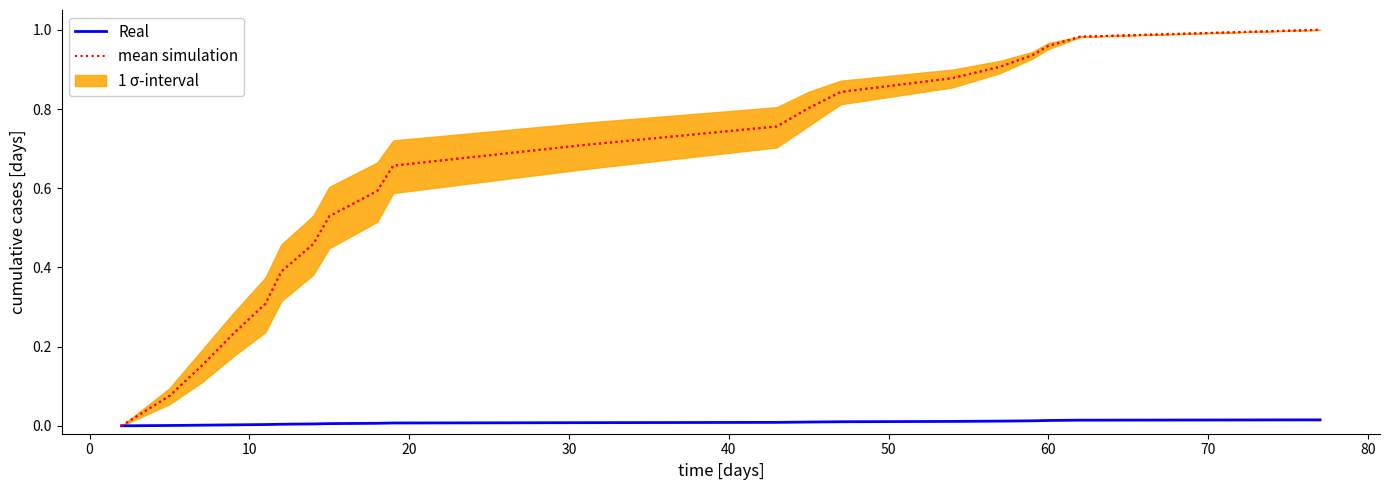

Which series has the largest total across all categories?

mean simulation